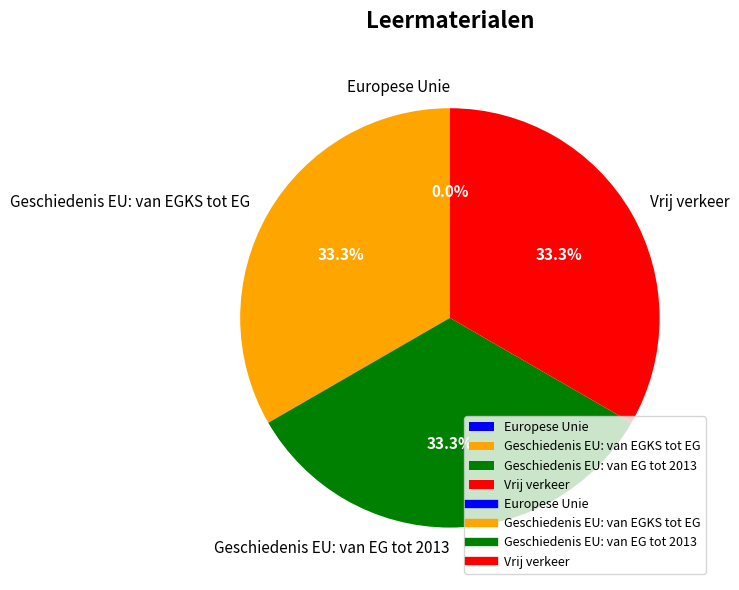

Combined, what portion of the pie is Vrij verkeer and Geschiedenis EU: van EGKS tot EG?

66.7%